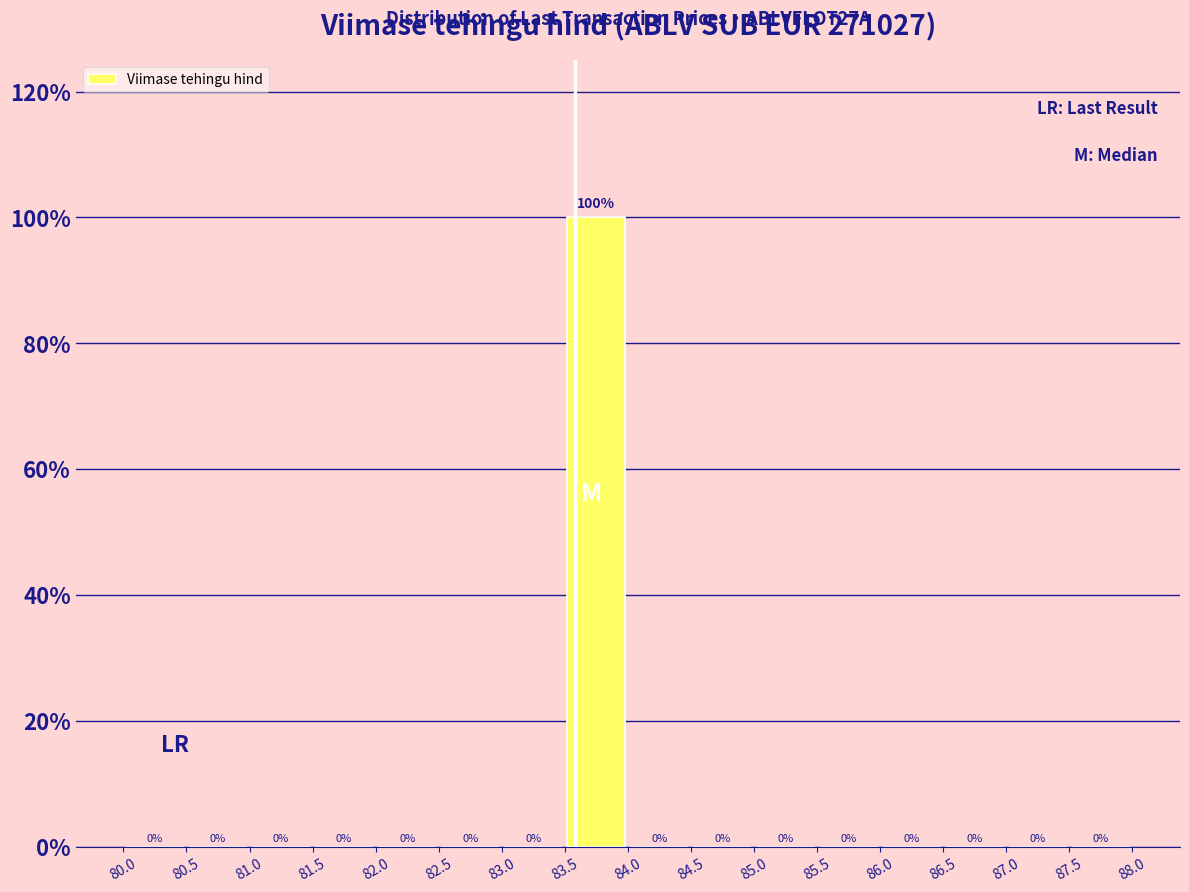

Which range on the x-axis has the tallest bar?

83.5 to 84.0